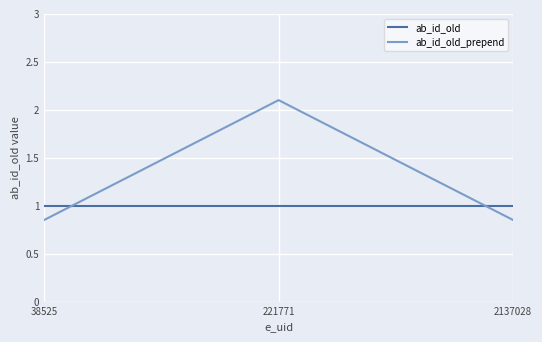

What is the sum of the ab_id_old values at 38525 and 221771?

2.0